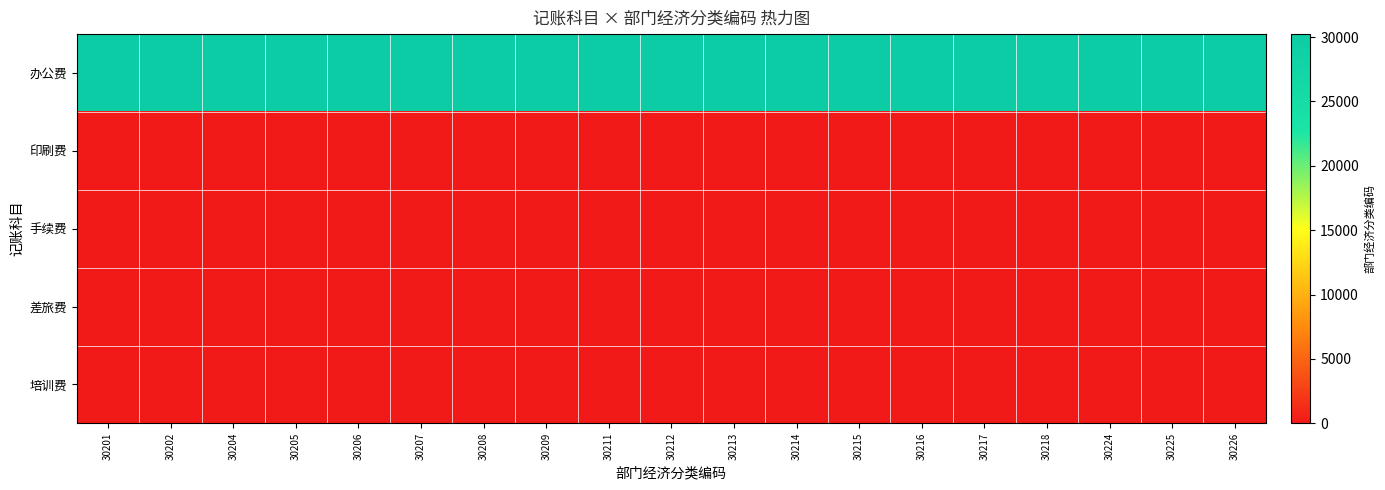

Reading left to right, list all the values displayed in this chart.

办公费: 30201=30201	30202=30202	30204=30204	30205=30205	30206=30206	30207=30207	30208=30208	30209=30209	30211=30211	30212=30212	30213=30213	30214=30214	30215=30215	30216=30216	30217=30217	30218=30218	30224=30224	30225=30225	30226=30226
印刷费: 30201=0	30202=0	30204=0	30205=0	30206=0	30207=0	30208=0	30209=0	30211=0	30212=0	30213=0	30214=0	30215=0	30216=0	30217=0	30218=0	30224=0	30225=0	30226=0
手续费: 30201=0	30202=0	30204=0	30205=0	30206=0	30207=0	30208=0	30209=0	30211=0	30212=0	30213=0	30214=0	30215=0	30216=0	30217=0	30218=0	30224=0	30225=0	30226=0
差旅费: 30201=0	30202=0	30204=0	30205=0	30206=0	30207=0	30208=0	30209=0	30211=0	30212=0	30213=0	30214=0	30215=0	30216=0	30217=0	30218=0	30224=0	30225=0	30226=0
培训费: 30201=0	30202=0	30204=0	30205=0	30206=0	30207=0	30208=0	30209=0	30211=0	30212=0	30213=0	30214=0	30215=0	30216=0	30217=0	30218=0	30224=0	30225=0	30226=0